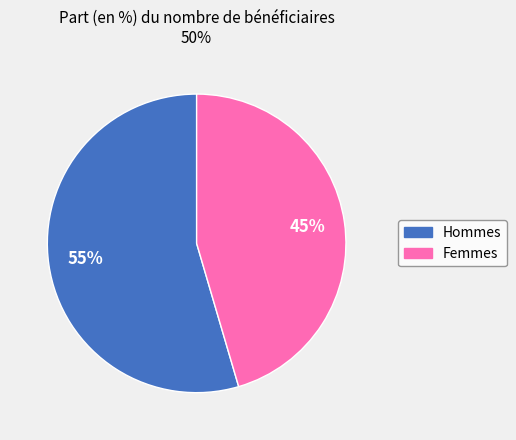

How many segments does this pie chart have?

2